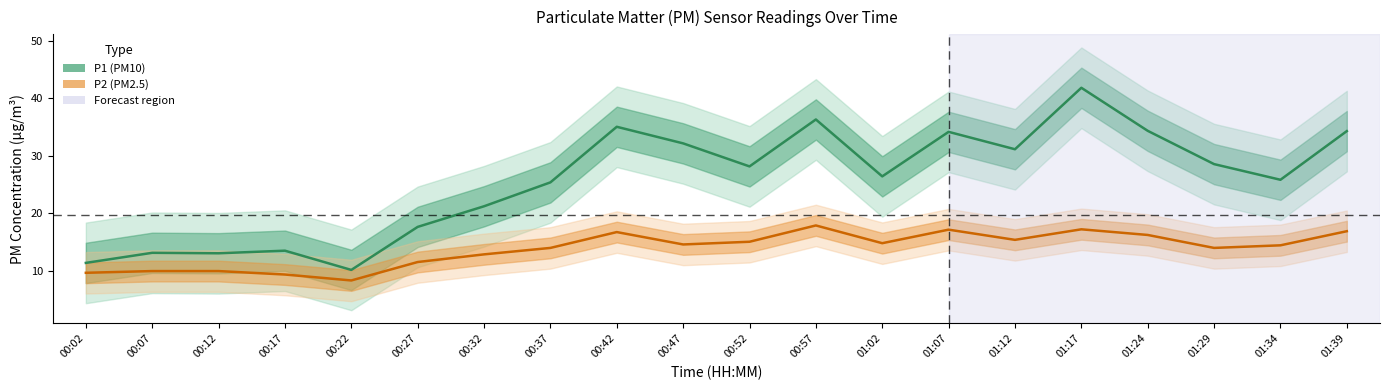

What is the sum of the P1 values at 00:17 and 01:39?

47.8